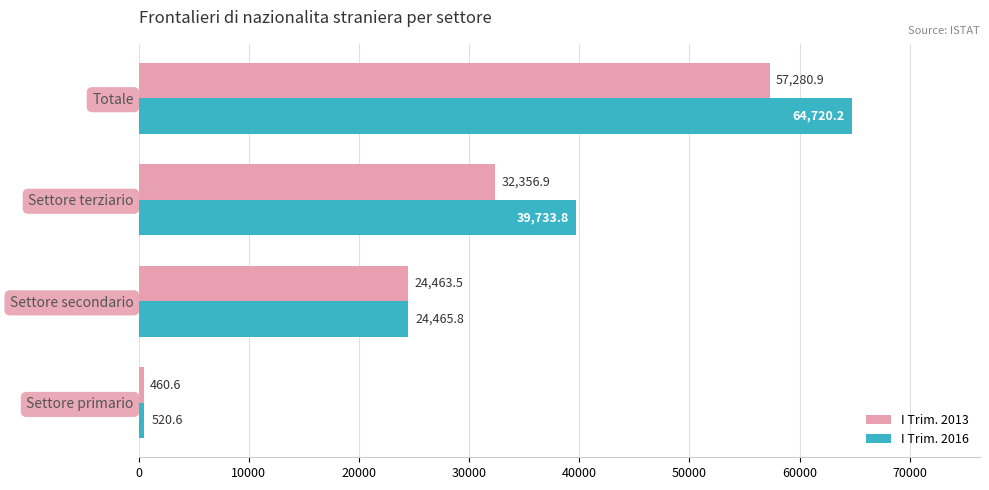

Read the I Trim. 2016 value at Settore terziario.

39733.8